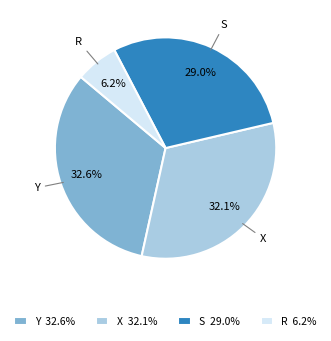

What is the smallest slice in the pie chart?

R